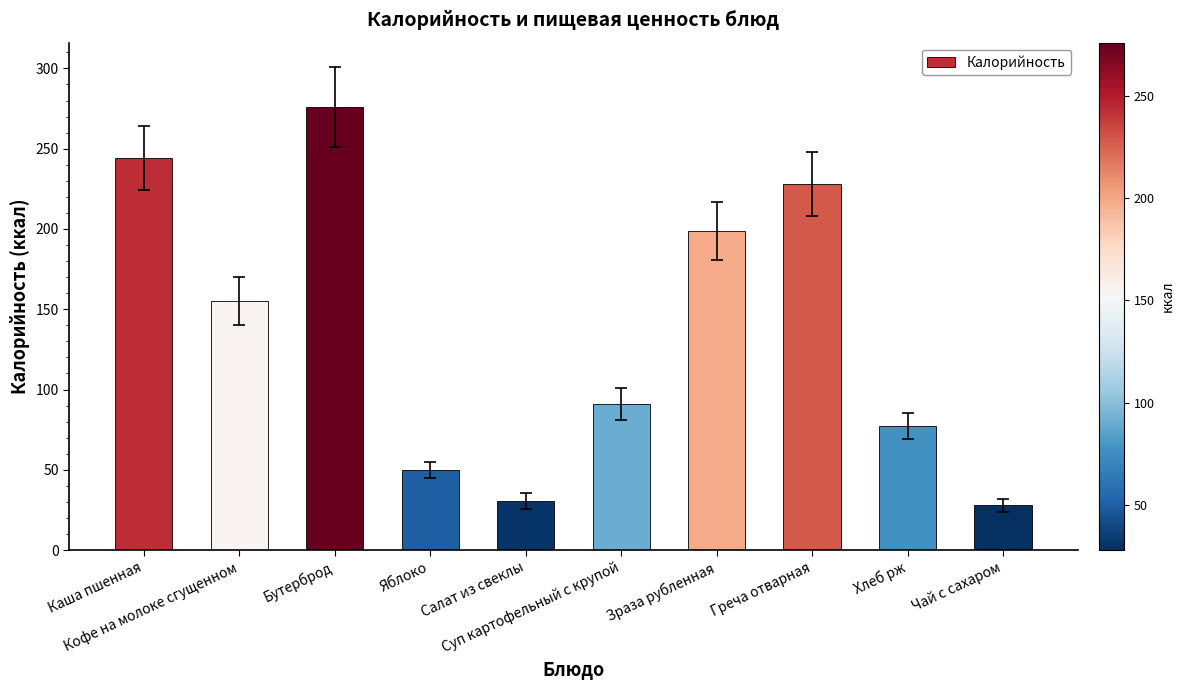

Reading left to right, extract all data points from this chart.

Каша пшенная=244.0	Кофе на молоке сгущенном=155.0	Бутерброд=276.0	Яблоко=50.0	Салат из свеклы=30.5	Суп картофельный с крупой=90.8	Зраза рубленная=198.8	Греча отварная=228.0	Хлеб рж=77.2	Чай с сахаром=28.0